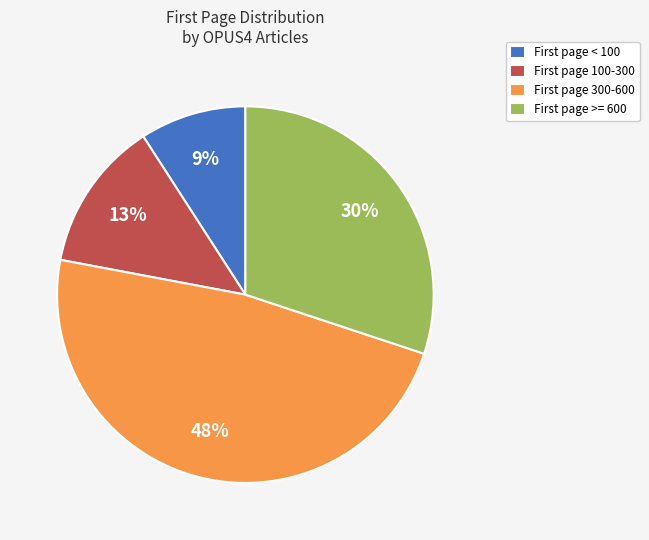

Does any single category account for the majority?

No